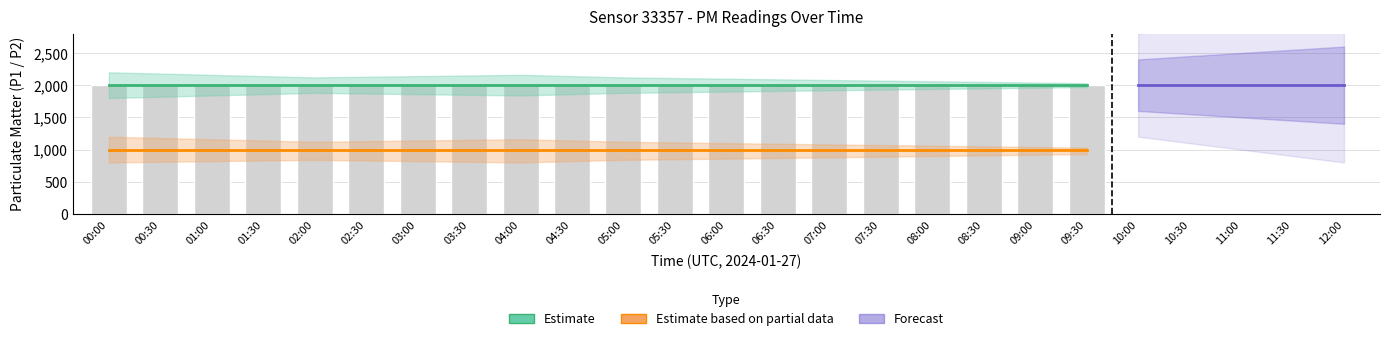

What is the lowest value of the P1 series?

1999.9